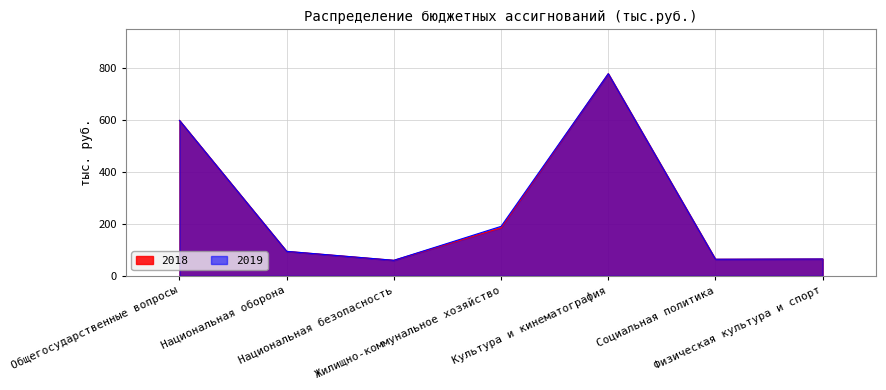

Is it true that 2019 equals 102.5 at Национальная безопасность?

False